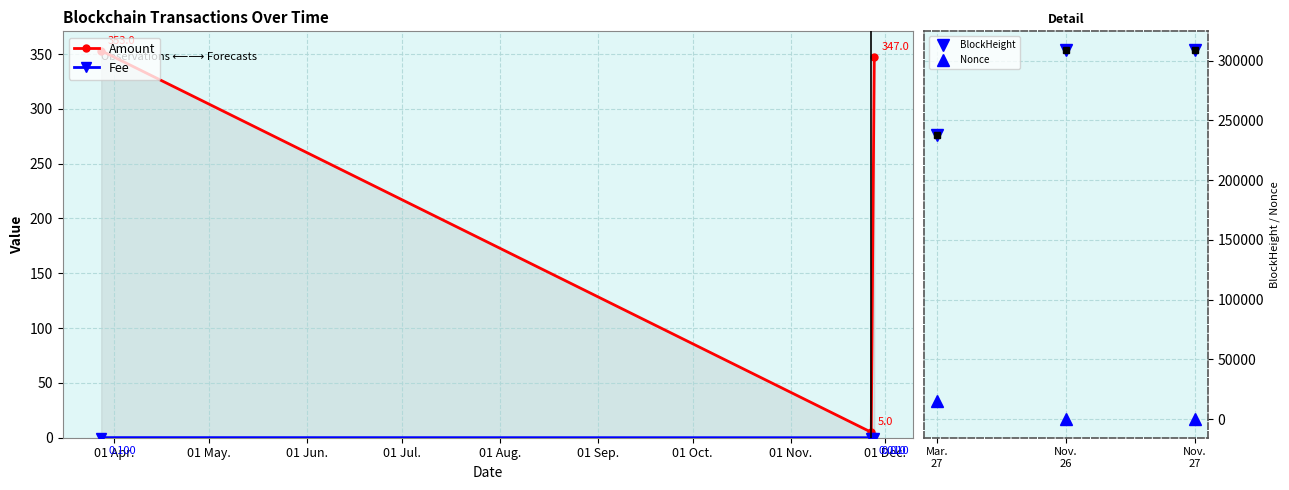

What is the highest value of the Nonce series?

14890